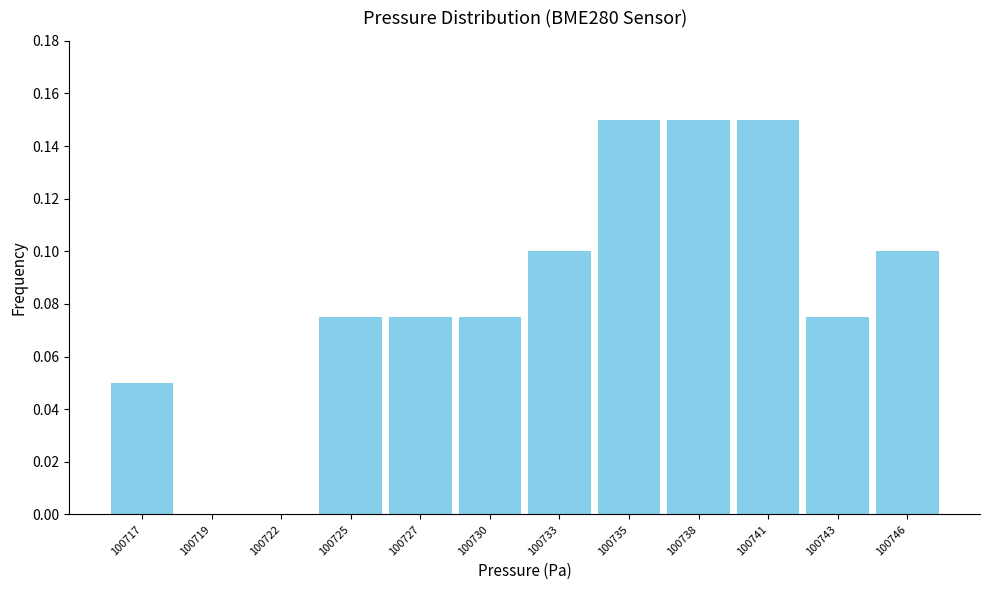

What is the sum of all values?

1.0